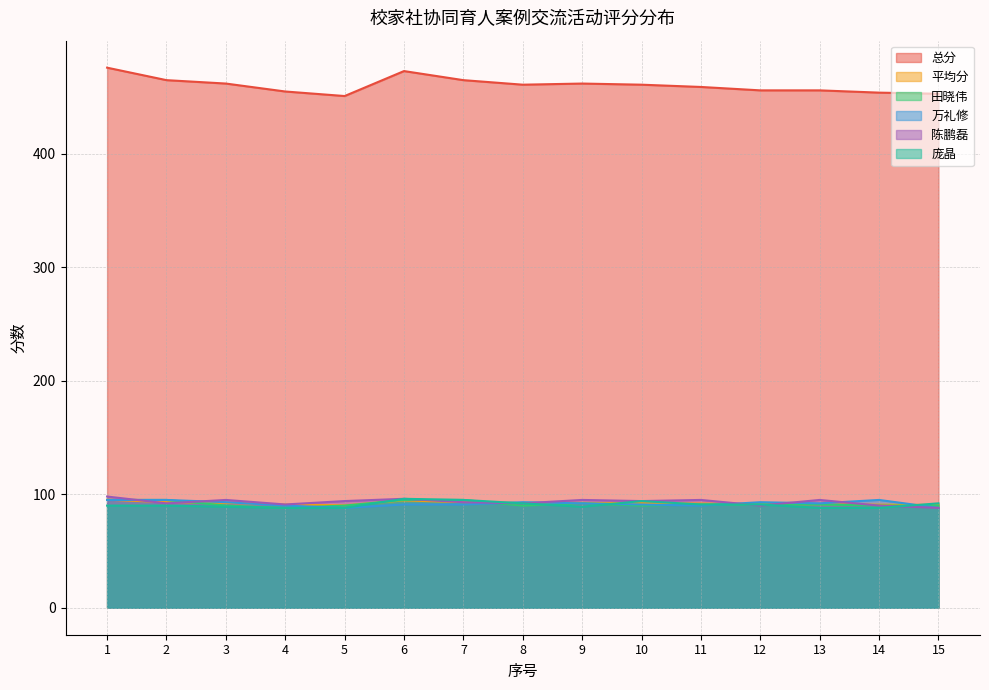

Is the value of 万礼修 at 1 greater than the value of 田晓伟 at 11?

Yes